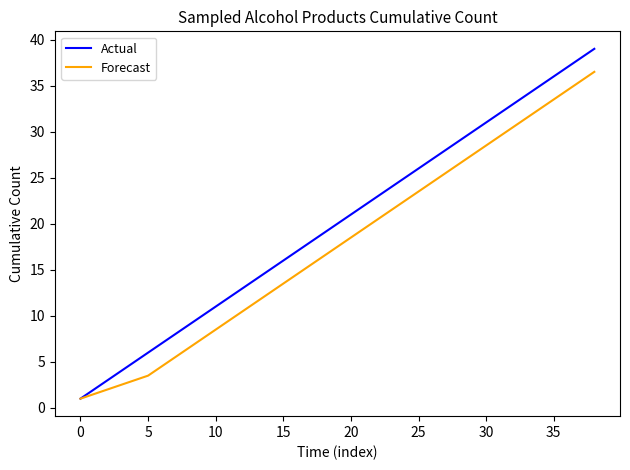

How many lines are shown in the chart?

2